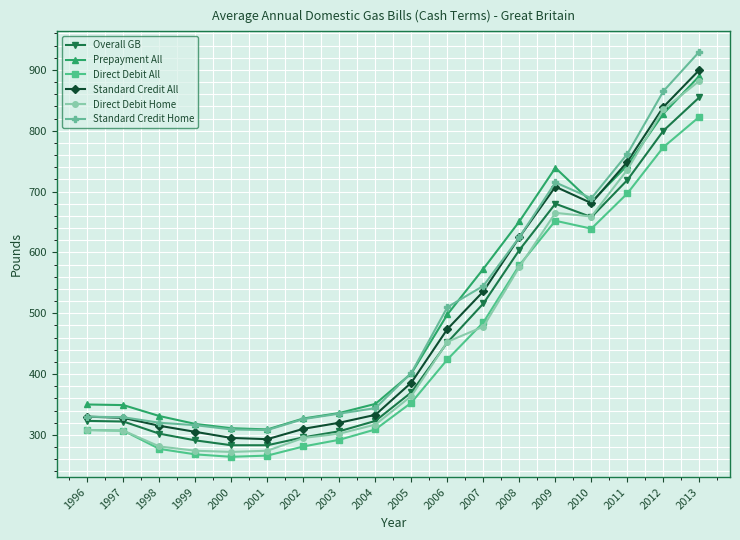

True or false: Prepayment All and Overall GB cross at least once.

False